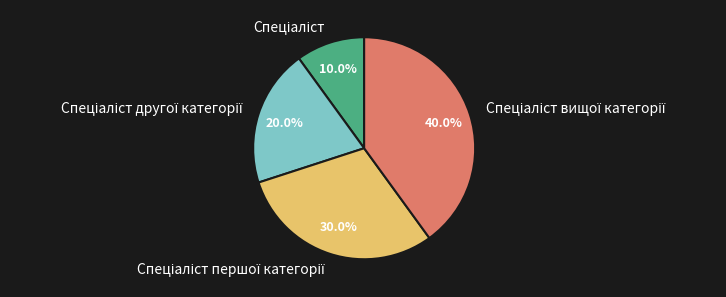

Does any single category account for the majority?

No